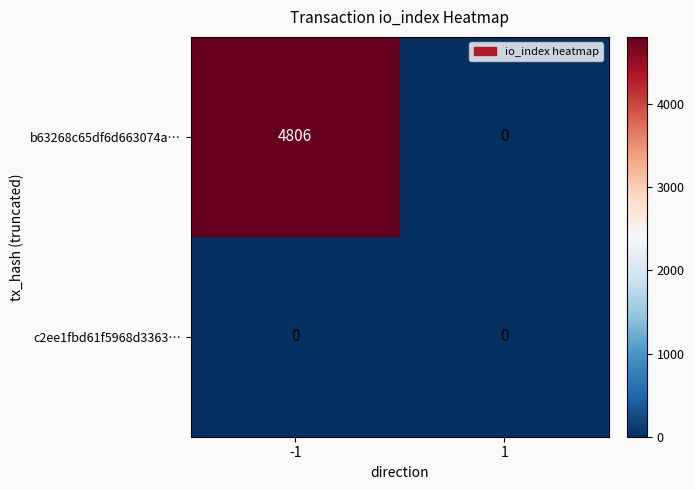

What is the spread (max minus min) of values at -1?

4806